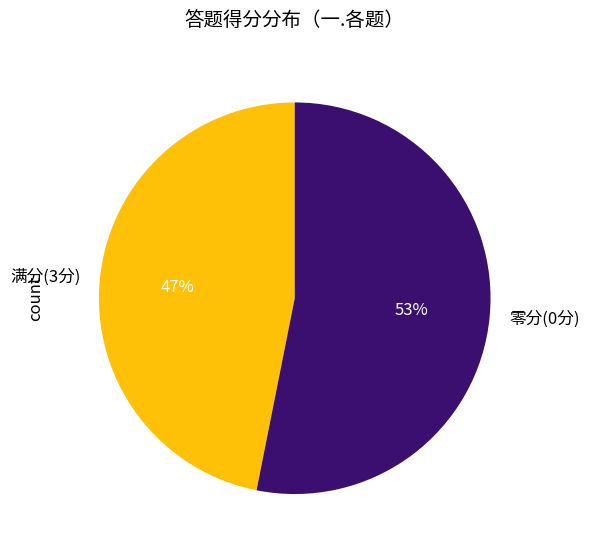

Count the number of slices in the pie.

2